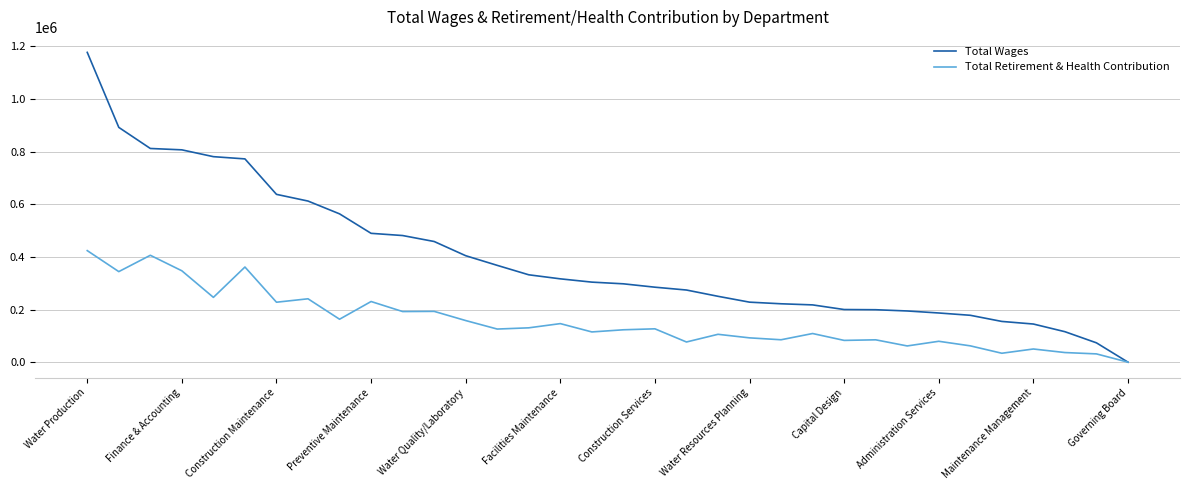

Rank the series by their average value, from lowest to highest.

Total Retirement & Health Contribution, Total Wages